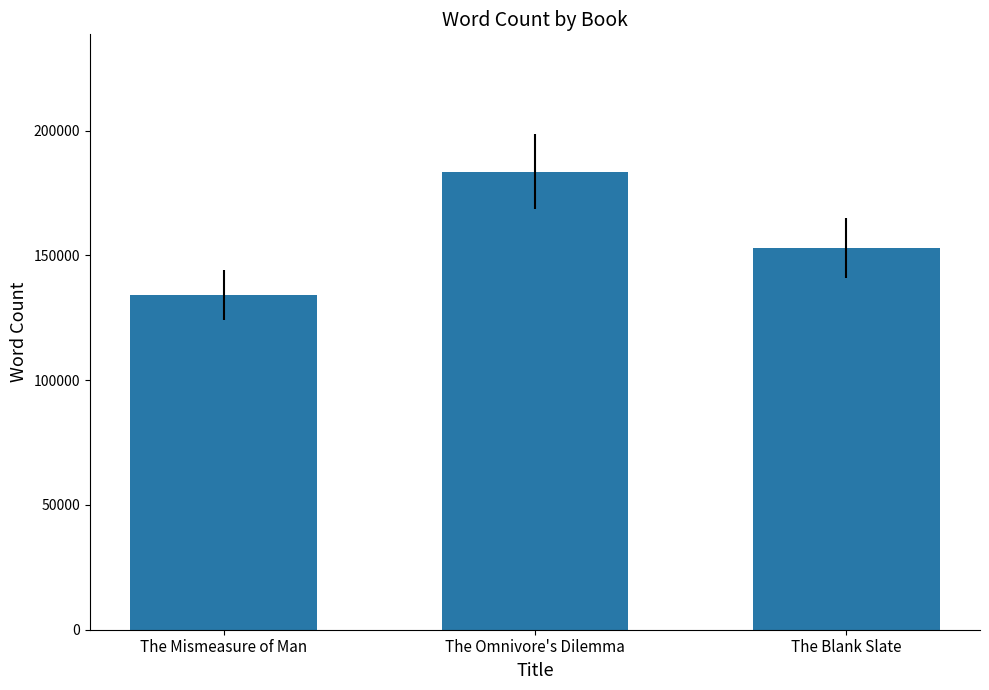

Reading left to right, transcribe all the data shown in this chart.

The Mismeasure of Man=134000	The Omnivore's Dilemma=183500	The Blank Slate=153000